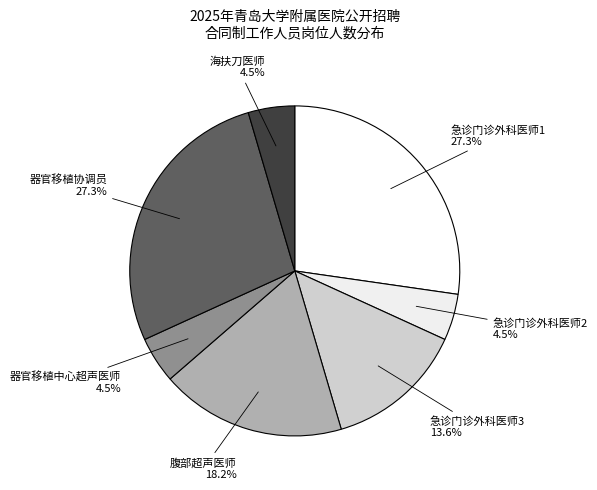

Rank the categories by value from highest to lowest.

急诊门诊外科医师1, 器官移植协调员, 腹部超声医师, 急诊门诊外科医师3, 急诊门诊外科医师2, 器官移植中心超声医师, 海扶刀医师